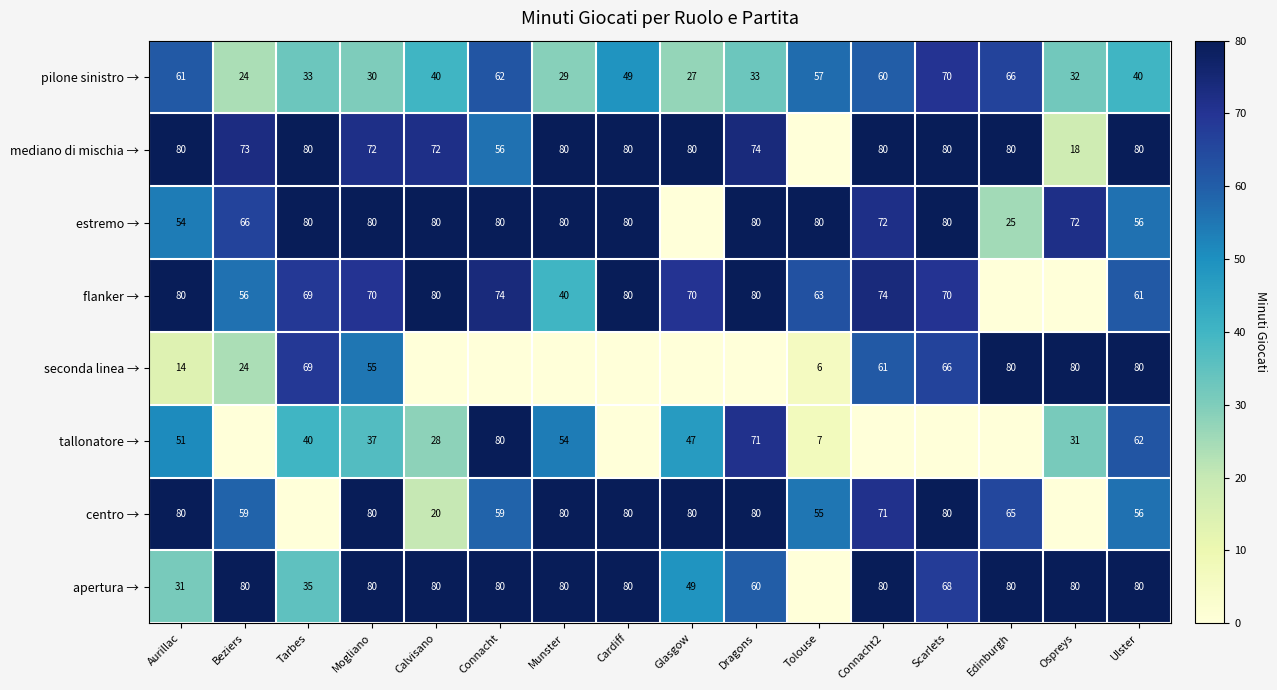

What is the average value of the pilone sinistro → series?

45